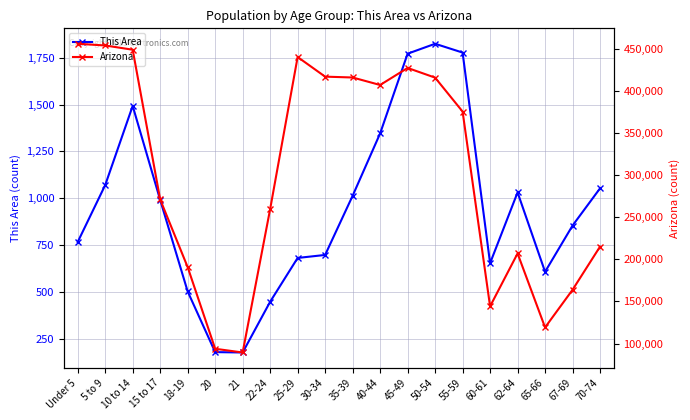

List the series in order of their peak value, lowest first.

This Area, Arizona